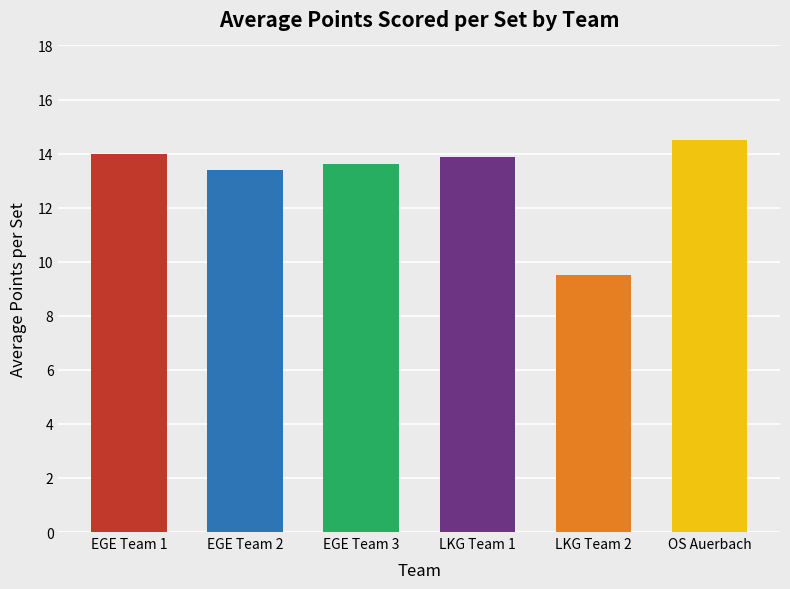

True or false: the data shows 7.2 at EGE Team 3.

False